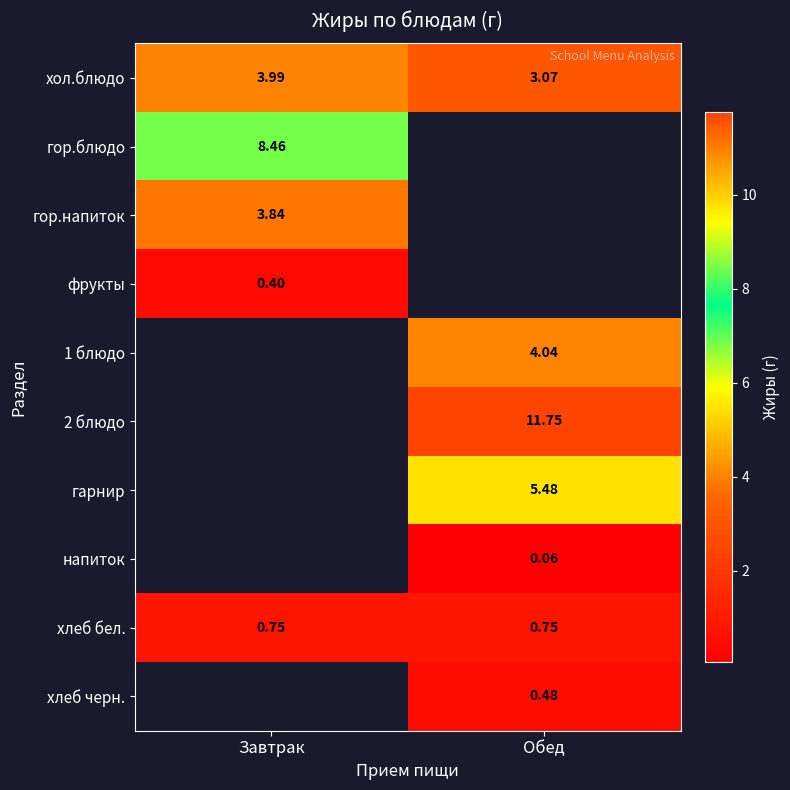

Which has a higher value, Обед or Завтрак?

Завтрак